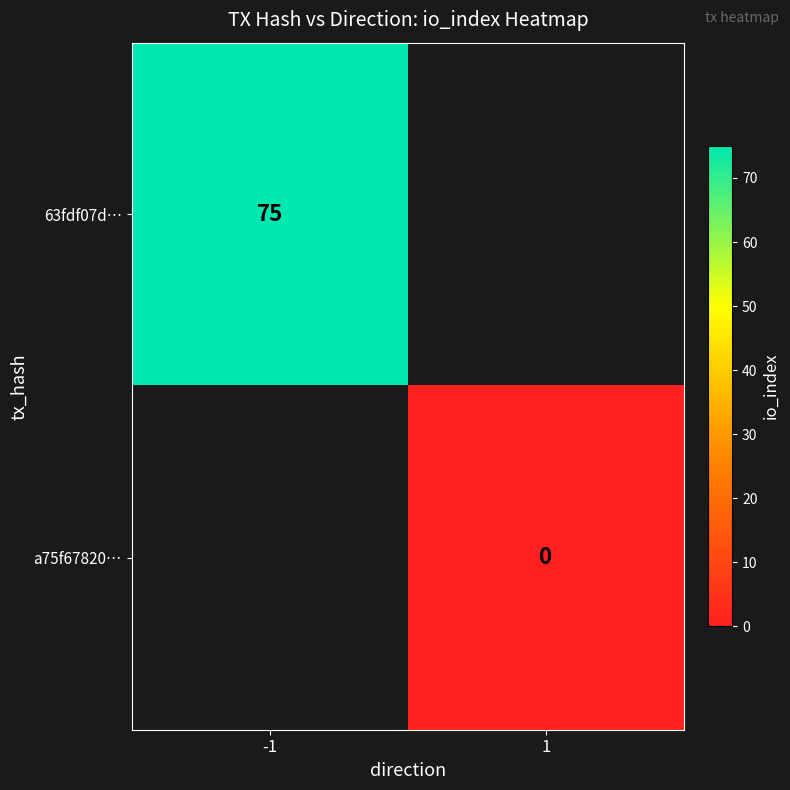

The value of 63fdf07d… at -1 is 75. True or false?

True